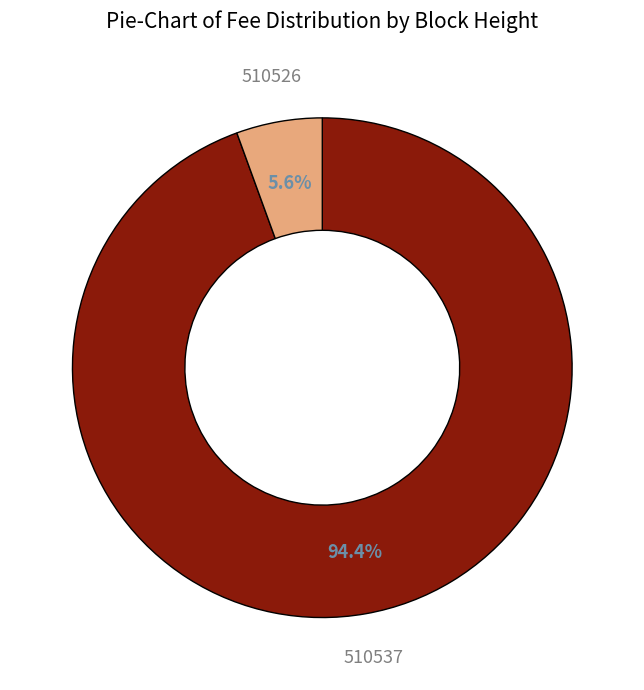

To the nearest percent, what is the difference between the largest and smallest slice percentages?

89%